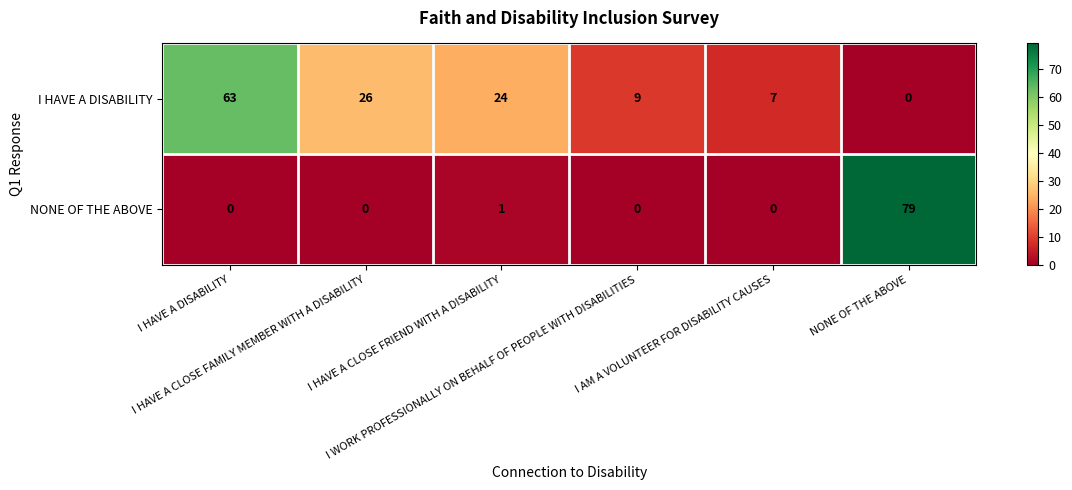

What is the maximum value shown in the chart?

79